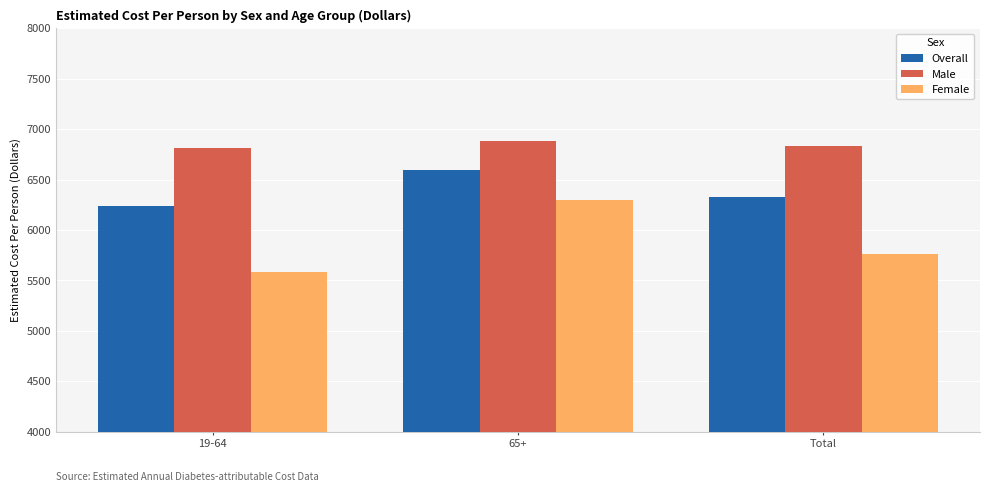

Reading left to right, what are all the values shown in this chart?

Overall: 19-64=6242	65+=6591	Total=6323
Male: 19-64=6813	65+=6887	Total=6829
Female: 19-64=5587	65+=6295	Total=5759